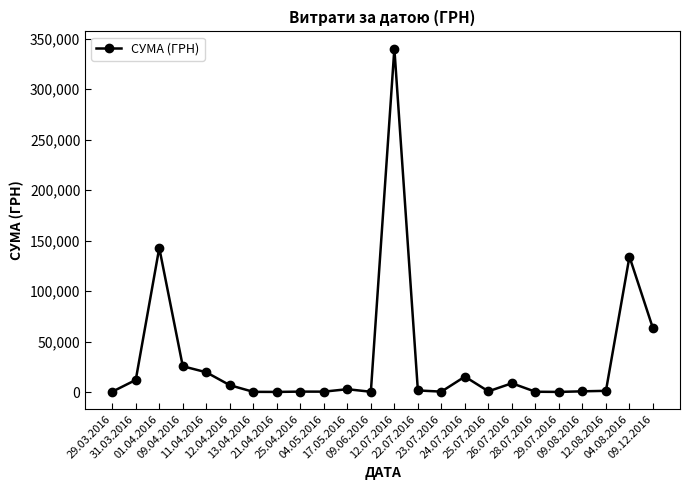

How many lines are shown in the chart?

1